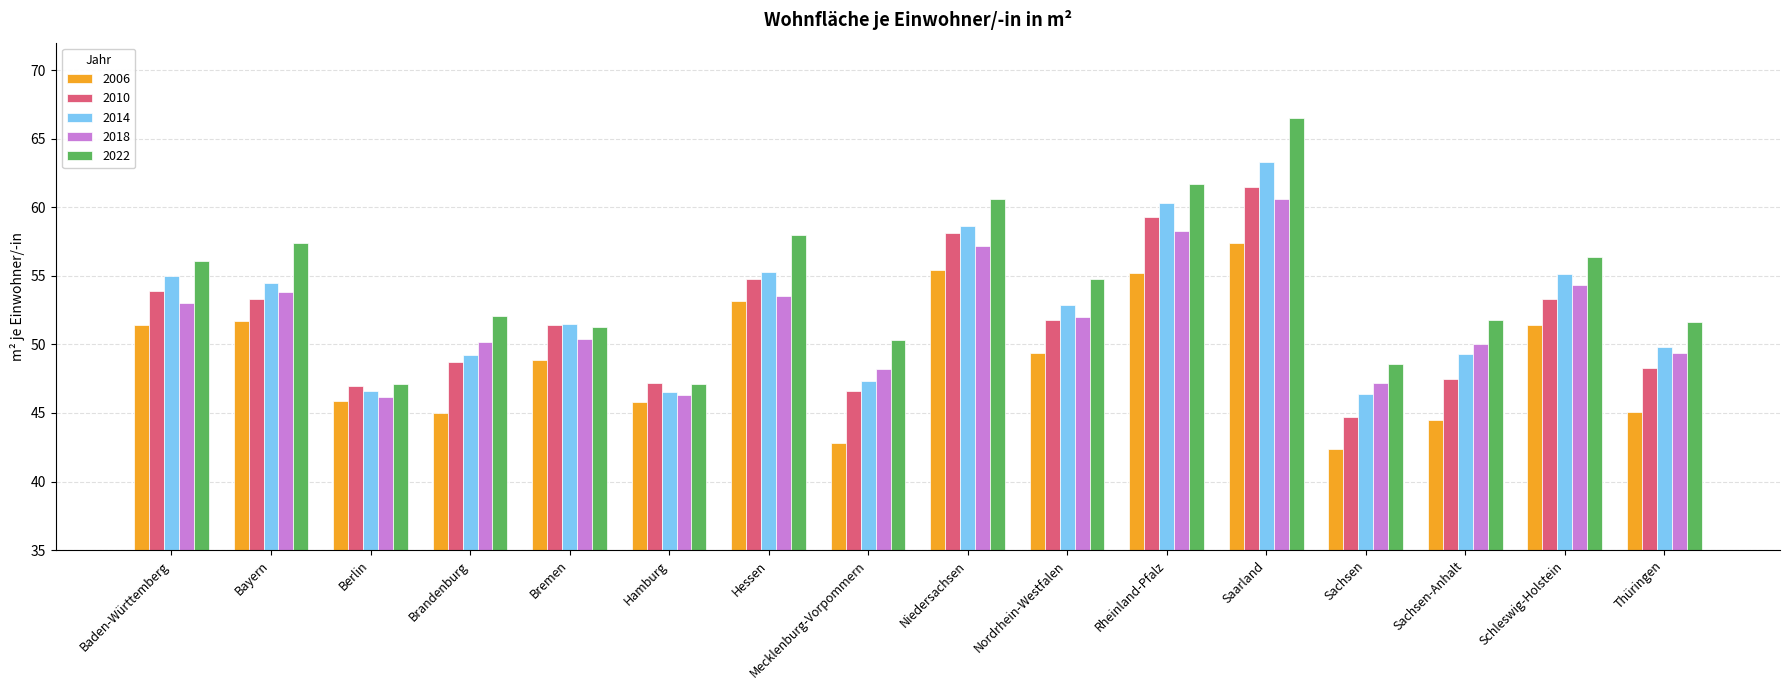

What is the total value across all series at Sachsen?

229.3